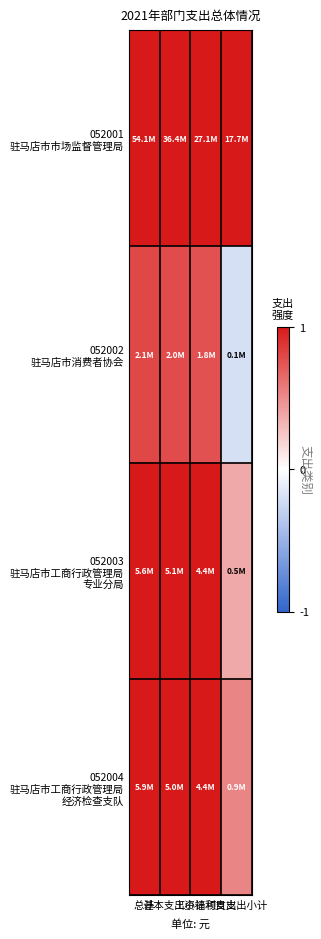

Which series has the largest range (max minus min)?

052002 驻马店市消费者协会